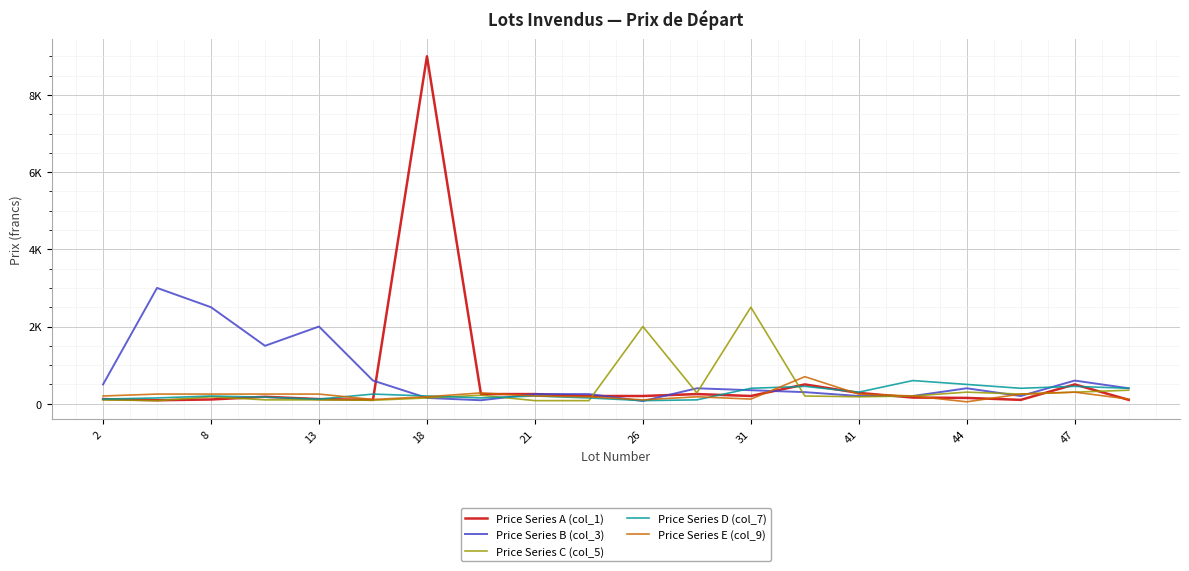

Is this an area chart (filled region under the line)?

No